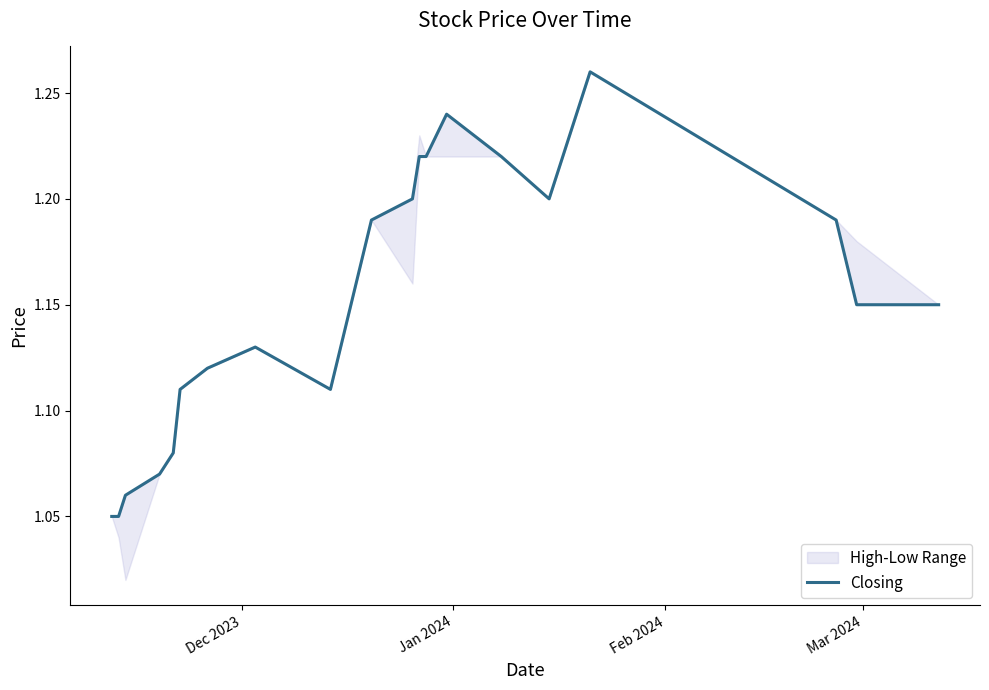

How many values are between 1 and 2?

20